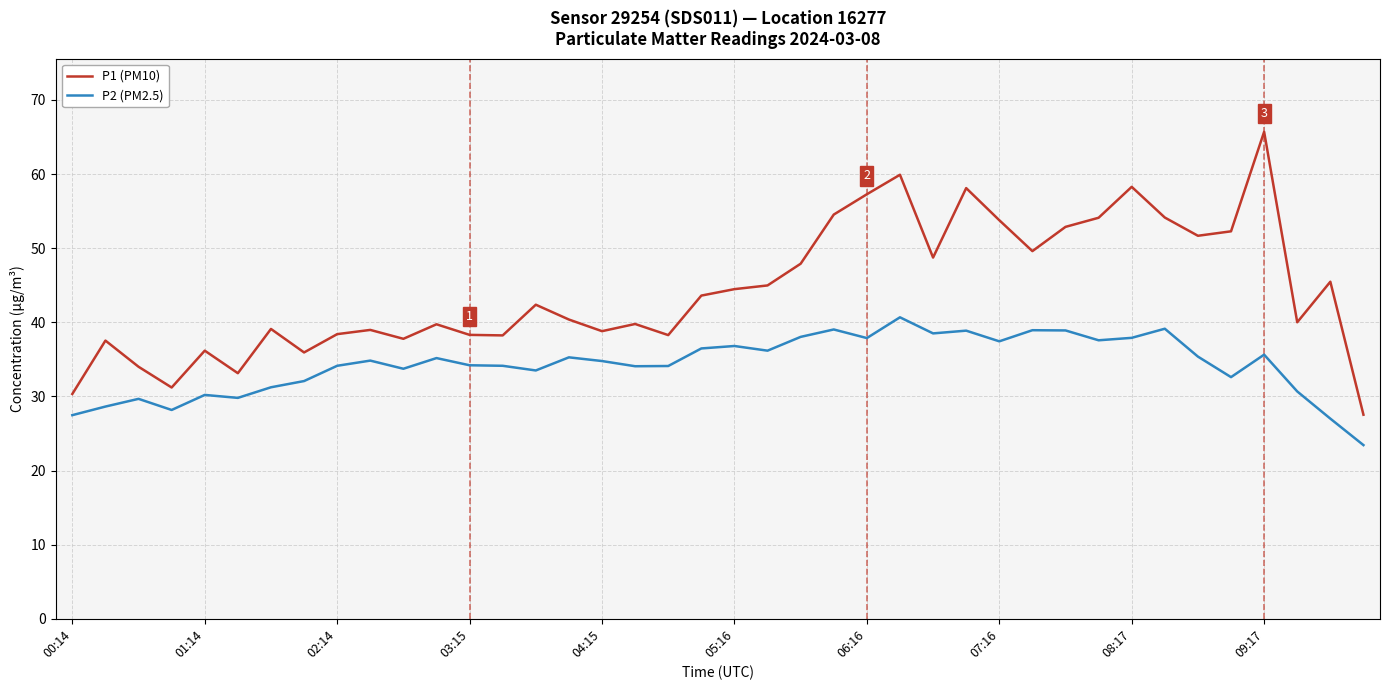

Which series has the largest range (max minus min)?

P1 (PM10)